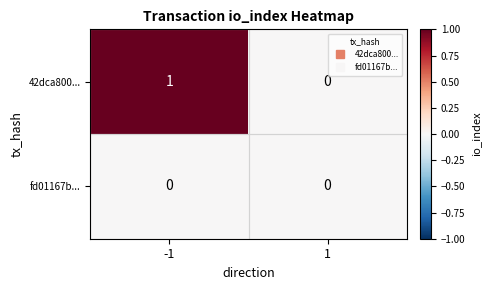

Rank the series at -1 from lowest to highest value.

fd01167b..., 42dca800...